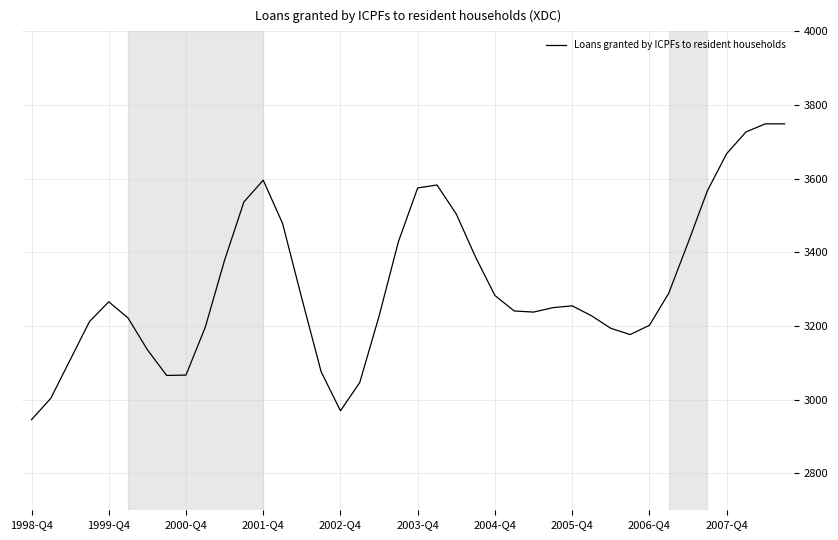

What is the difference between the maximum and minimum values?

803